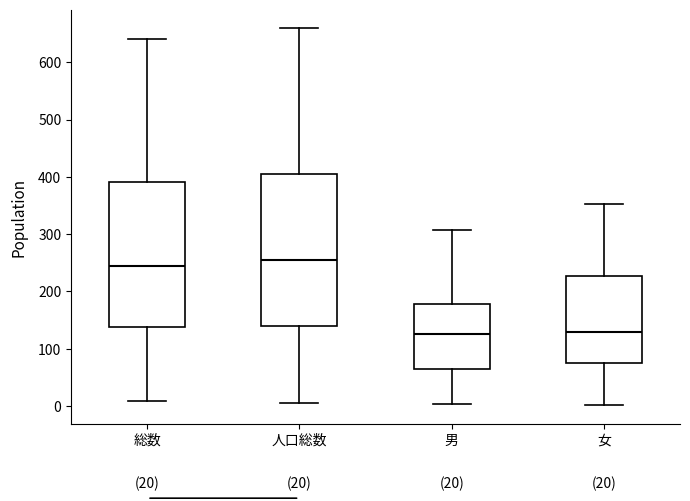

Comparing the boxes themselves (not the whiskers), which one is the tallest?

人口総数